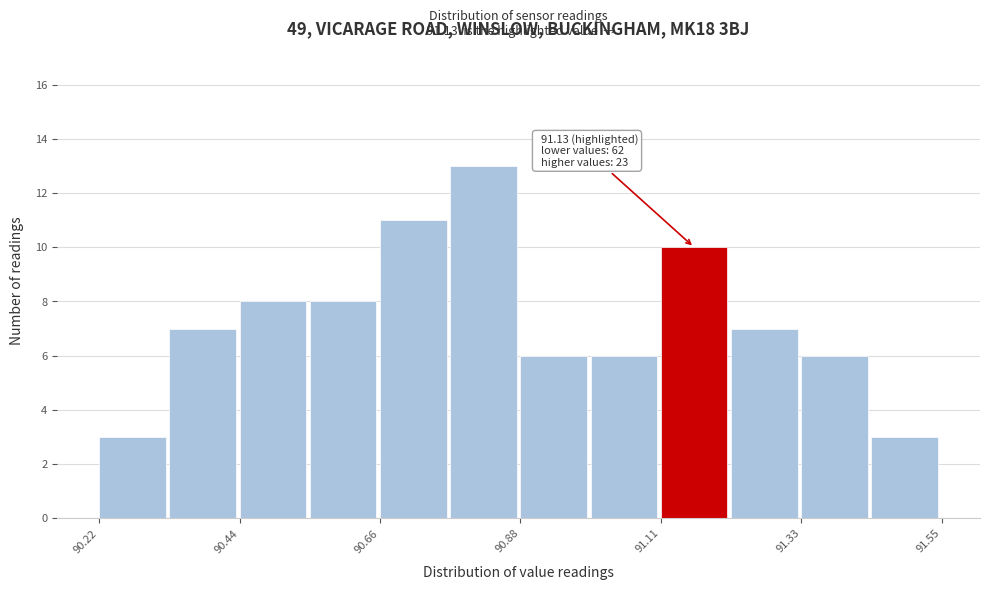

Read against the x-axis, roughly where is the centre of the tallest bar?

90.85